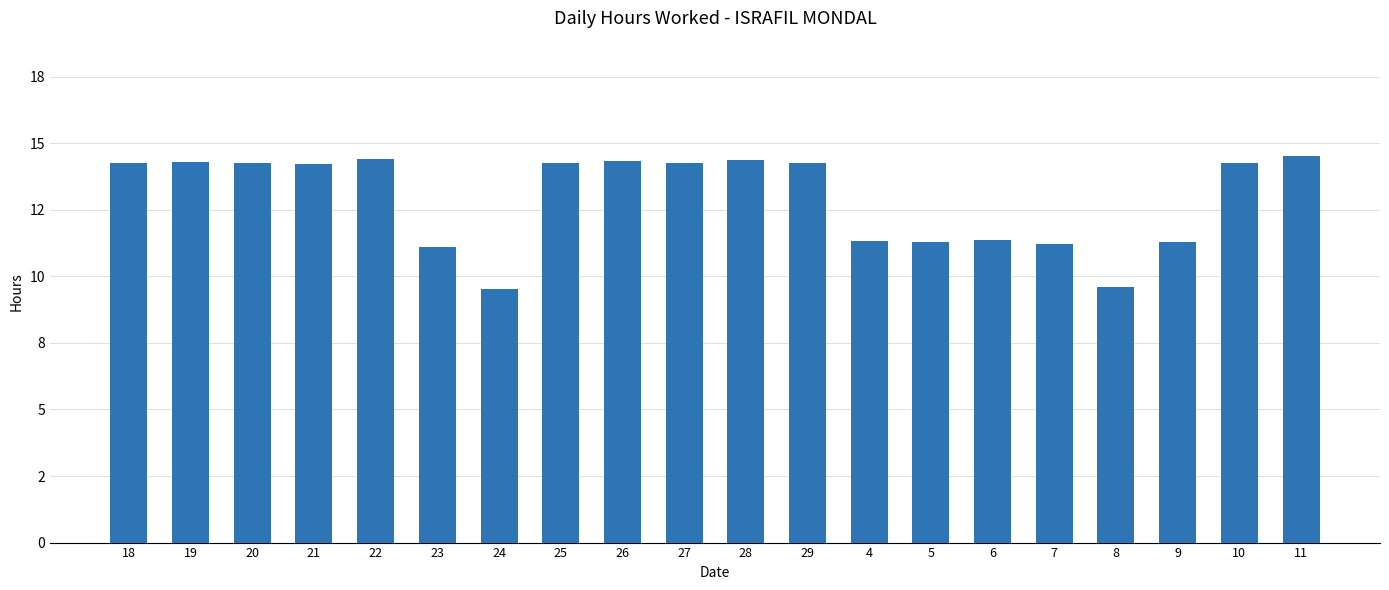

Where does the data first go above 14?

18